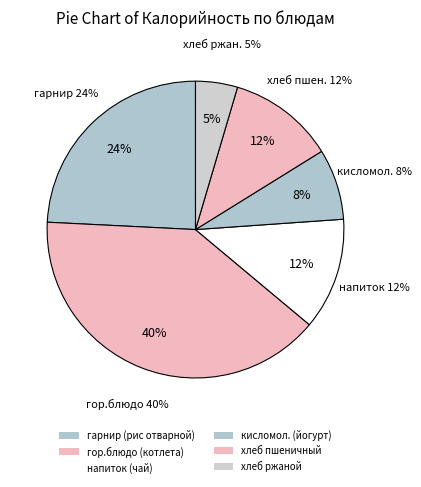

Rank the categories by value from highest to lowest.

гор.блюдо (котлета), гарнир (рис отварной), напиток (чай), хлеб пшеничный, кисломол. (йогурт), хлеб ржаной